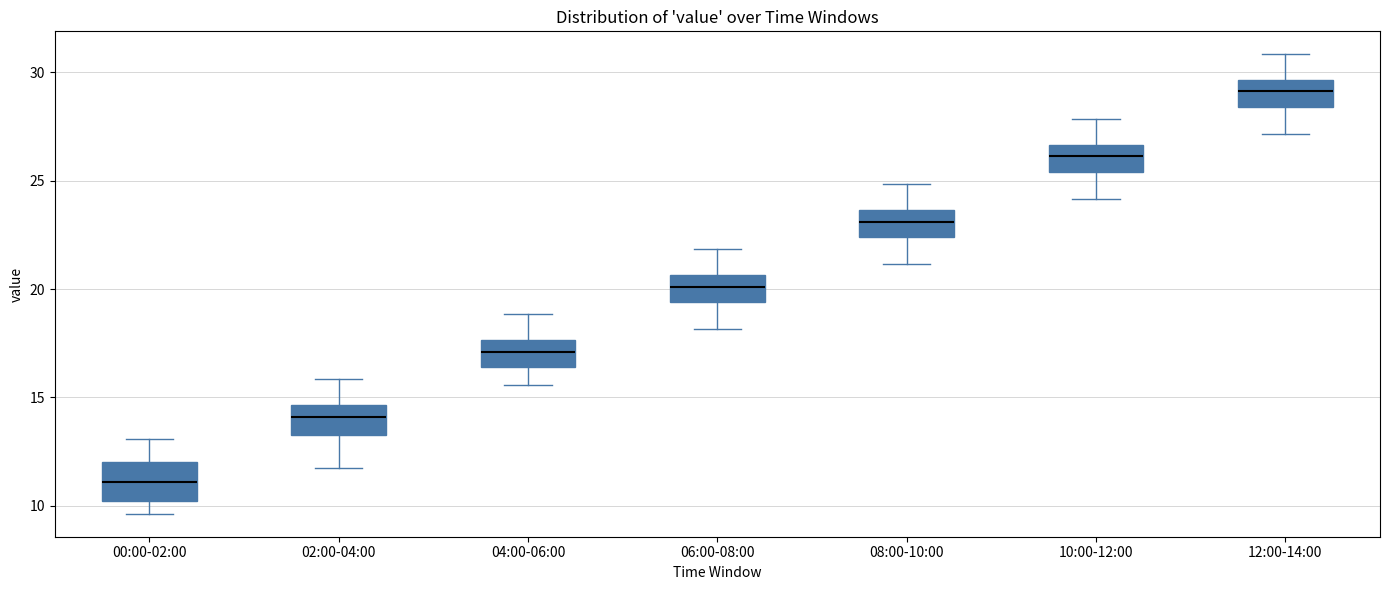

Where does the median line of the box for 12:00-14:00 sit on the y-axis? The values are not printed on the chart, so give them approximately, as read against the axis.

29.0